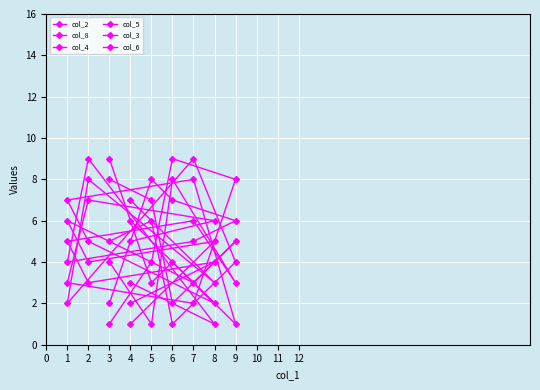

What is the difference between the col_2 values at 5 and 9?

4